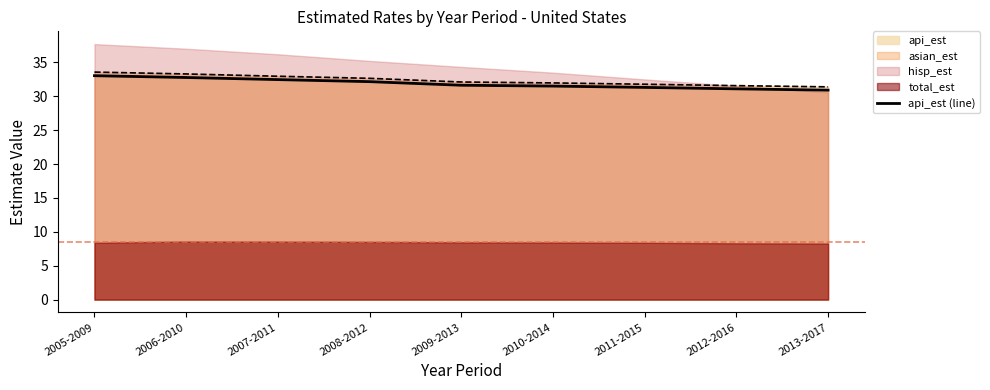

At which label is the value closest to 31?

2013-2017